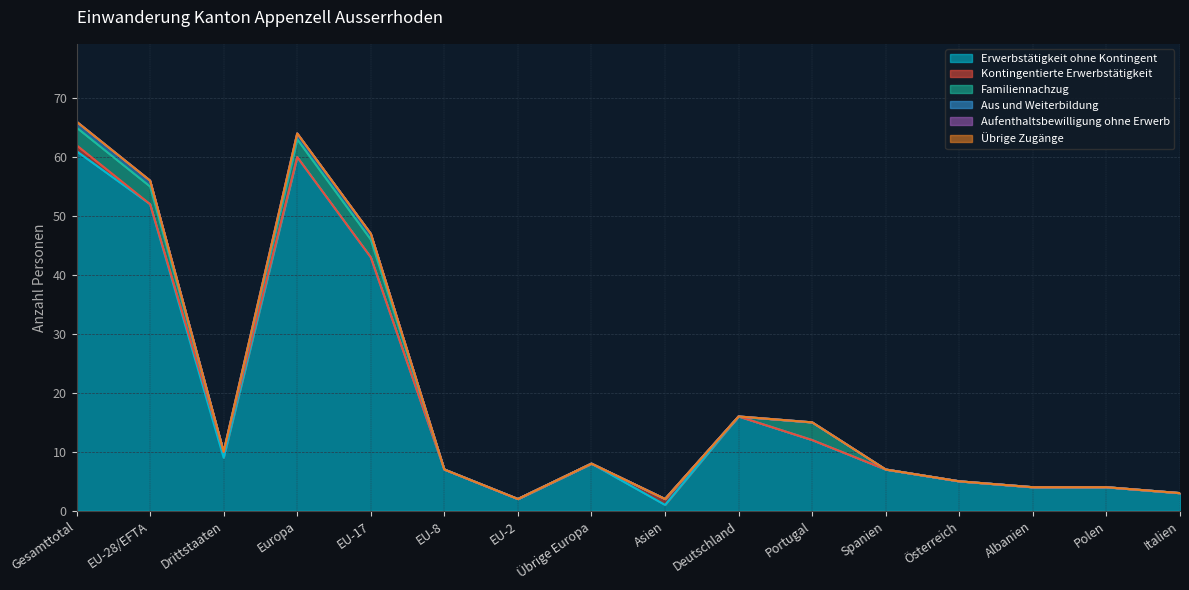

Reading right to left, extract all data points from this chart.

Erwerbstätigkeit ohne Kontingent: Italien=3	Polen=4	Albanien=4	Österreich=5	Spanien=7	Portugal=12	Deutschland=16	Asien=1	Übrige Europa=8	EU-2=2	EU-8=7	EU-17=43	Europa=60	Drittstaaten=9	EU-28/EFTA=52	Gesamttotal=61
Kontingentierte Erwerbstätigkeit: Italien=0	Polen=0	Albanien=0	Österreich=0	Spanien=0	Portugal=0	Deutschland=0	Asien=1	Übrige Europa=0	EU-2=0	EU-8=0	EU-17=0	Europa=0	Drittstaaten=1	EU-28/EFTA=0	Gesamttotal=1
Familiennachzug: Italien=0	Polen=0	Albanien=0	Österreich=0	Spanien=0	Portugal=3	Deutschland=0	Asien=0	Übrige Europa=0	EU-2=0	EU-8=0	EU-17=3	Europa=3	Drittstaaten=0	EU-28/EFTA=3	Gesamttotal=3
Aus und Weiterbildung: Italien=0	Polen=0	Albanien=0	Österreich=0	Spanien=0	Portugal=0	Deutschland=0	Asien=0	Übrige Europa=0	EU-2=0	EU-8=0	EU-17=1	Europa=1	Drittstaaten=0	EU-28/EFTA=1	Gesamttotal=1
Aufenthaltsbewilligung ohne Erwerb: Italien=0	Polen=0	Albanien=0	Österreich=0	Spanien=0	Portugal=0	Deutschland=0	Asien=0	Übrige Europa=0	EU-2=0	EU-8=0	EU-17=0	Europa=0	Drittstaaten=0	EU-28/EFTA=0	Gesamttotal=0
Übrige Zugänge: Italien=0	Polen=0	Albanien=0	Österreich=0	Spanien=0	Portugal=0	Deutschland=0	Asien=0	Übrige Europa=0	EU-2=0	EU-8=0	EU-17=0	Europa=0	Drittstaaten=0	EU-28/EFTA=0	Gesamttotal=0